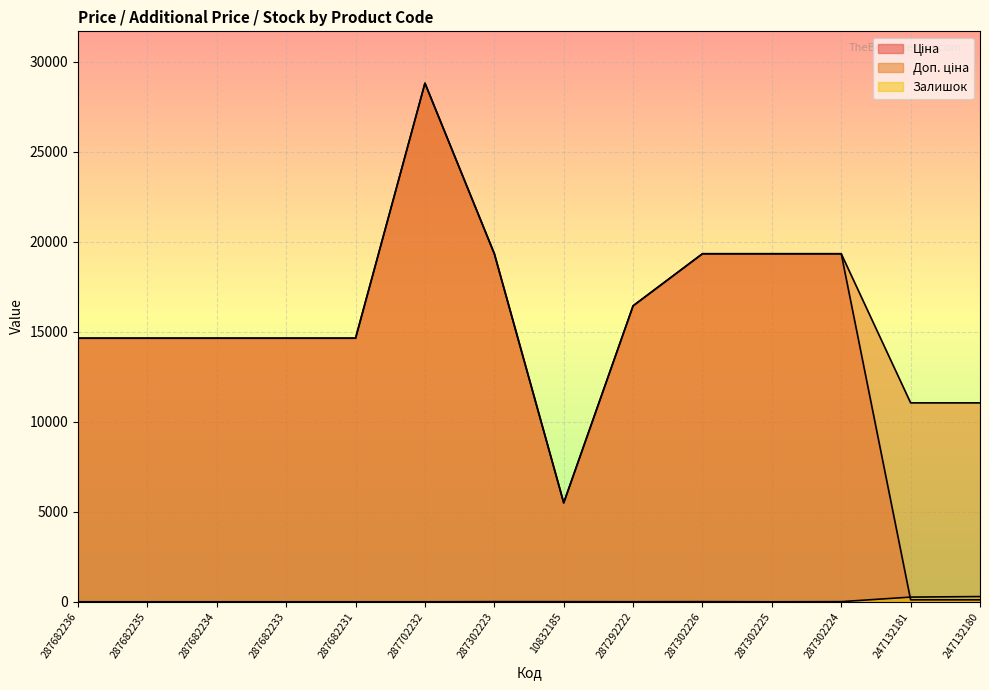

In Доп. ціна, how many points are higher than both neighbors (excluding endpoints)?

1